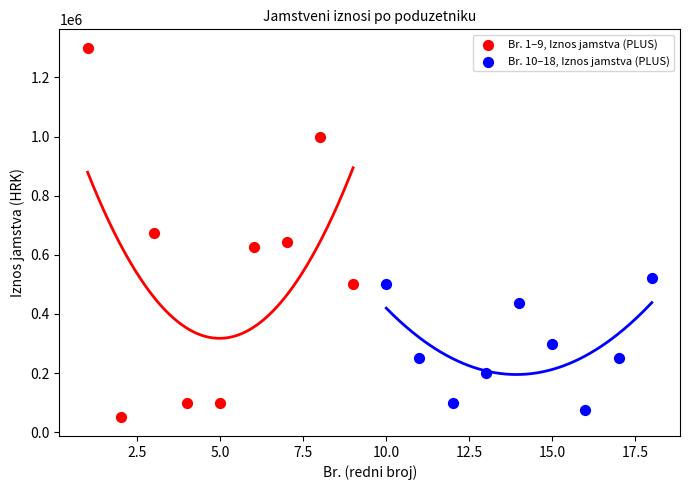

Which series reaches the maximum Y coordinate?

Br. 1–9, Iznos jamstva (PLUS)